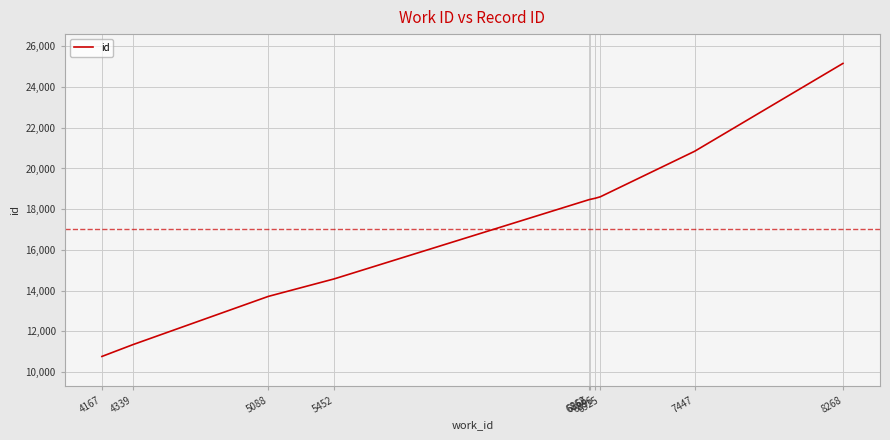

What is the maximum value shown in the chart?

25163